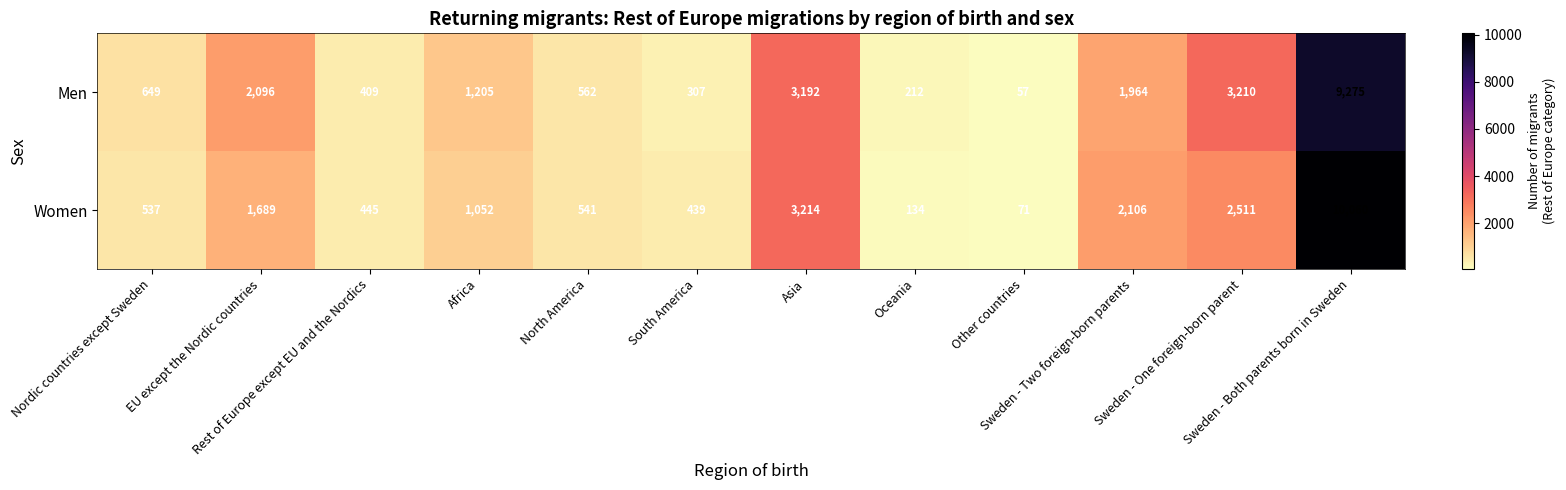

Rank the series by their maximum value, from lowest to highest.

Men, Women